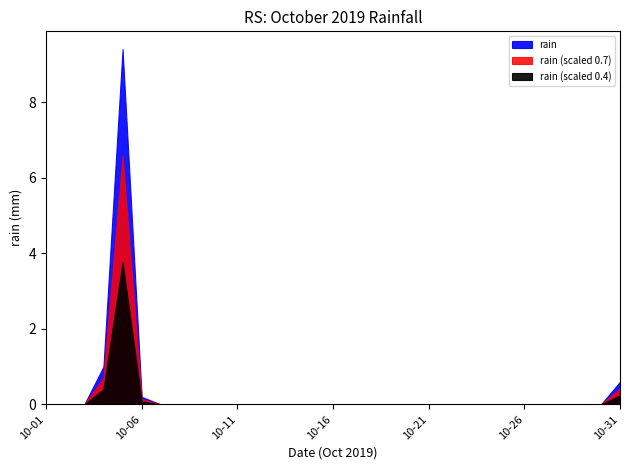

The value at 2019-10-11 is 6.0. True or false?

False